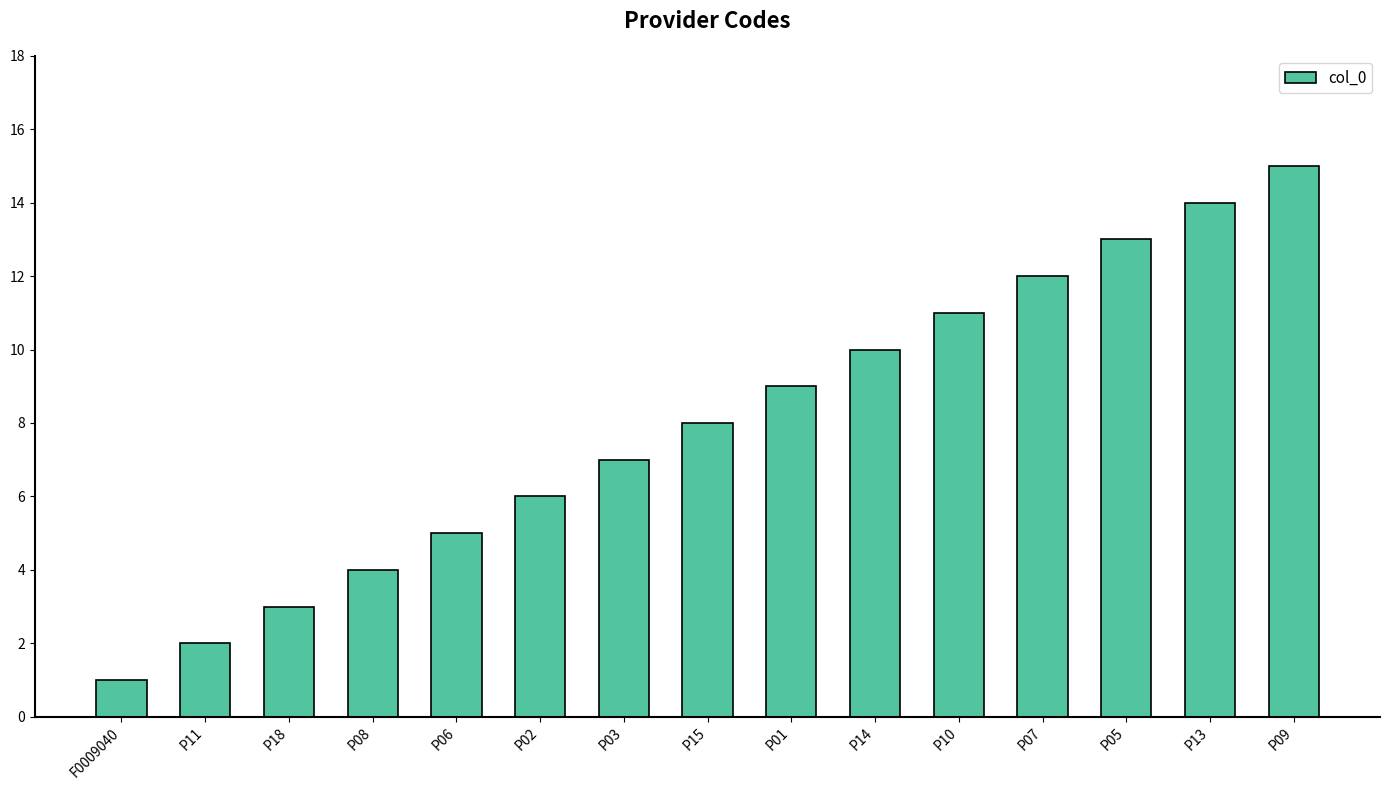

Reading left to right, list all the values displayed in this chart.

1	2	3	4	5	6	7	8	9	10	11	12	13	14	15